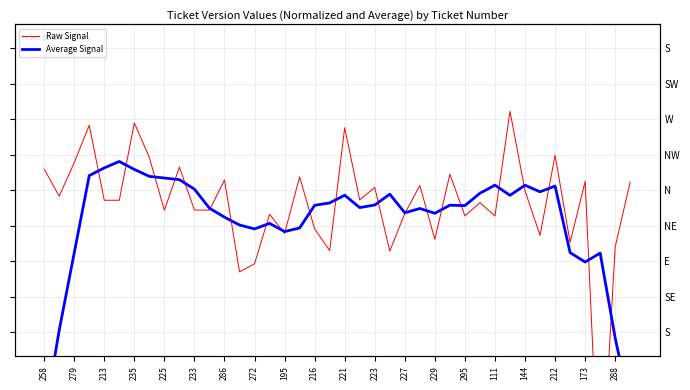

Rank the series by their maximum value, from lowest to highest.

Average Signal, Raw Signal